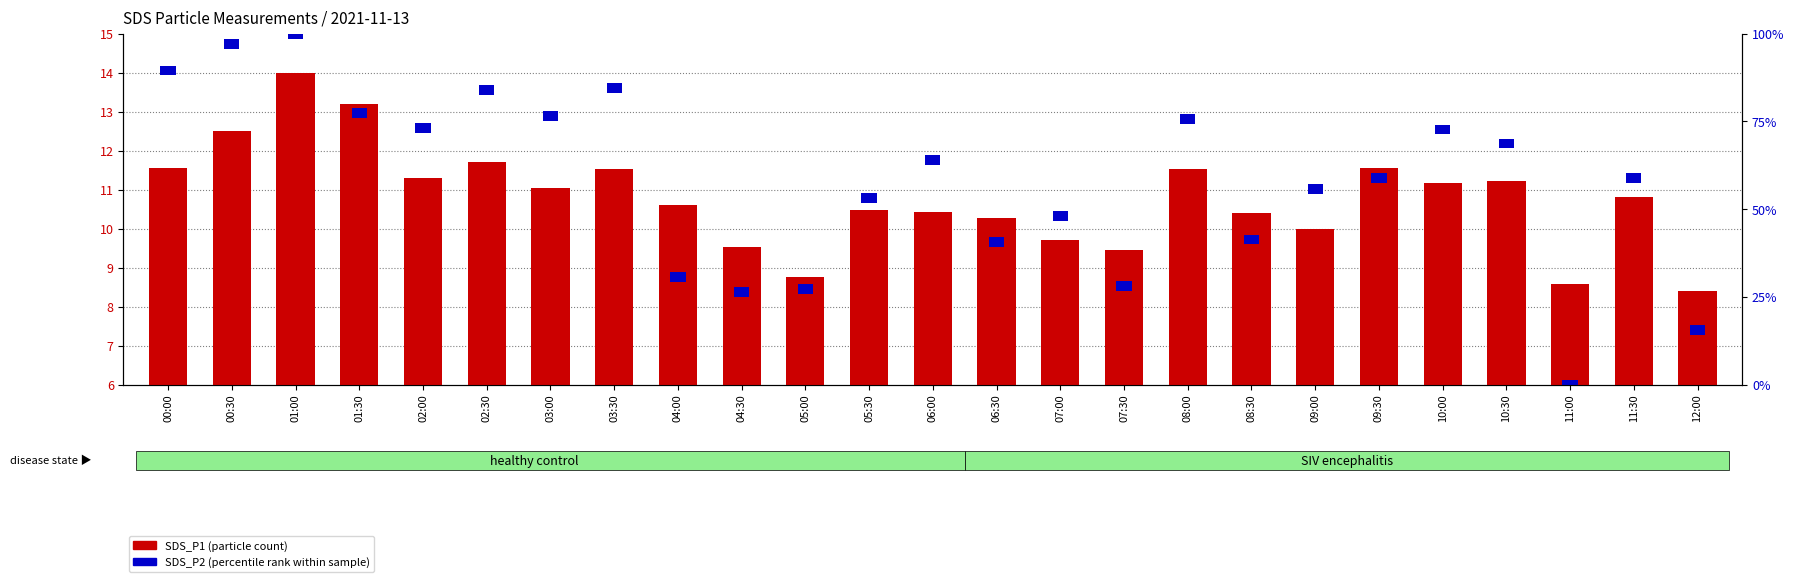

The chart shows a value of 10.8 at 11:30. True or false?

True